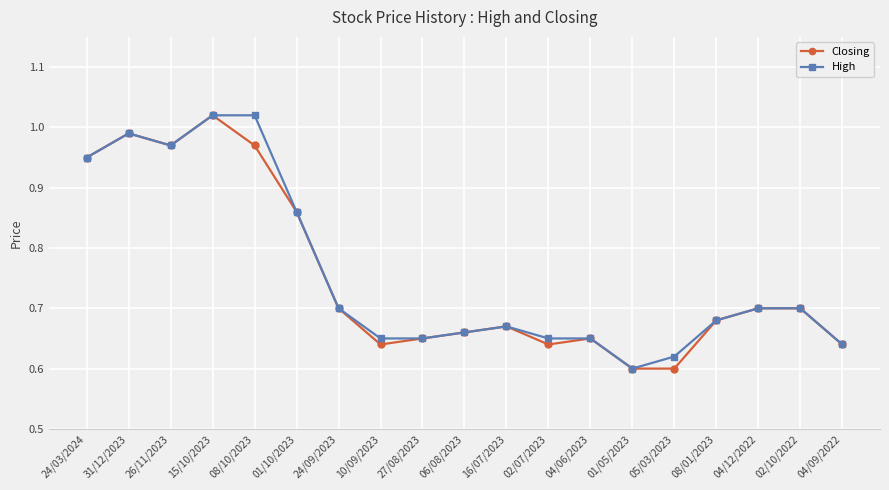

What are all the series names shown in the legend?

Closing, High